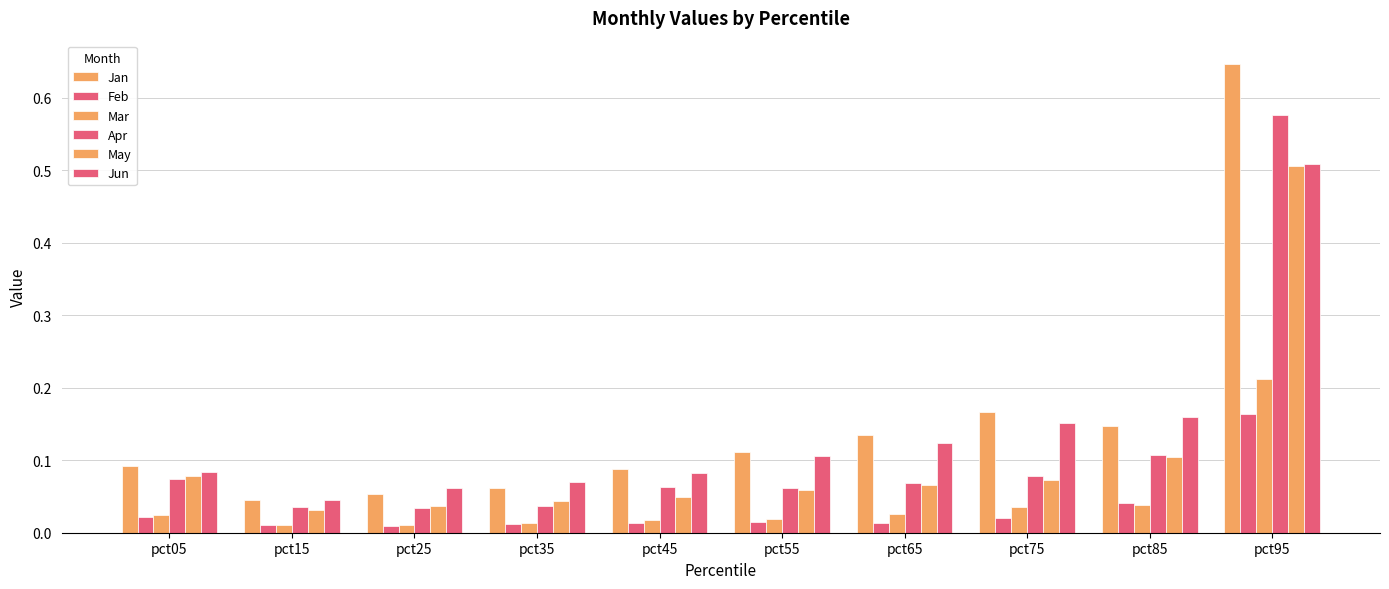

Does the chart contain stacked bars?

No